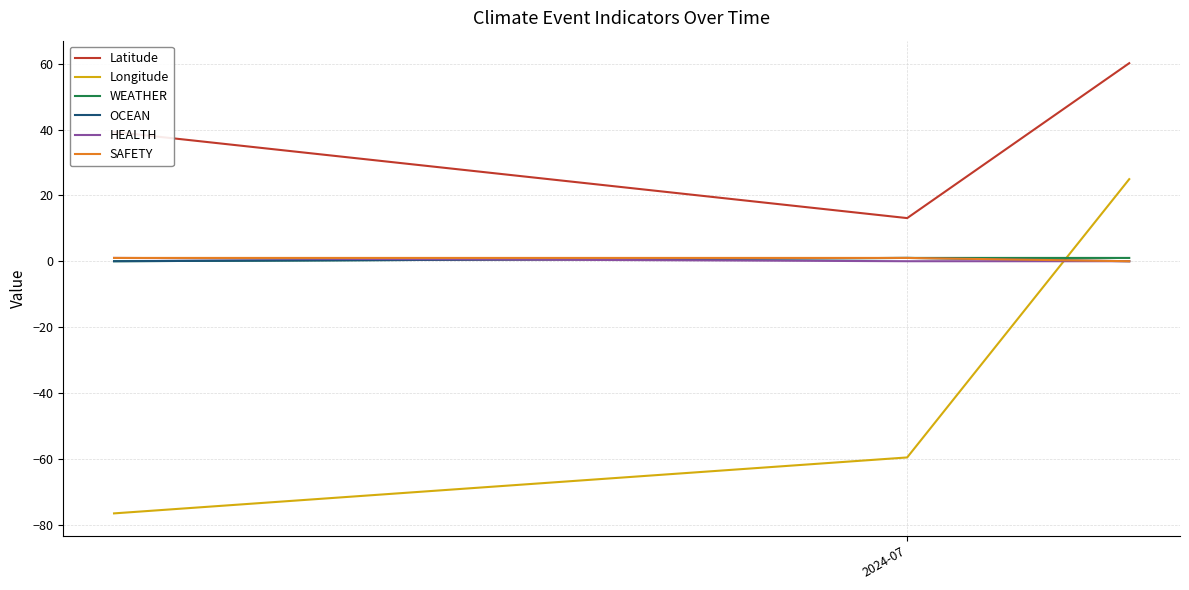

Reading right to left, what are all the values shown in this chart?

Latitude: 60.2	13.1	39.3
Longitude: 24.9	-59.6	-76.6
WEATHER: 1.0	1.0	0.0
OCEAN: 0.0	1.0	0.0
HEALTH: 0.0	0.0	1.0
SAFETY: 0.0	1.0	1.0